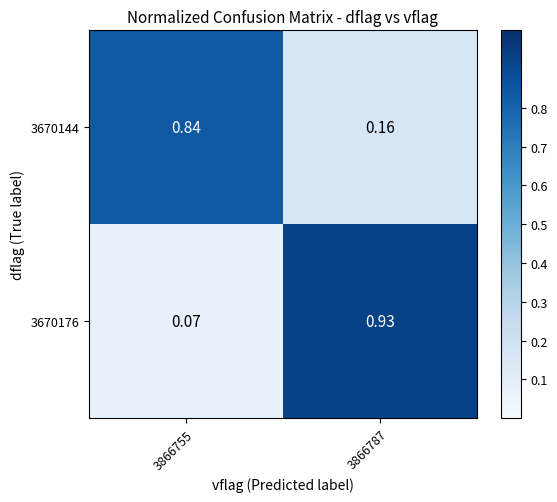

Reading right to left, what are all the values shown in this chart?

3670144: 3866787=0.2	3866755=0.8
3670176: 3866787=0.9	3866755=0.1